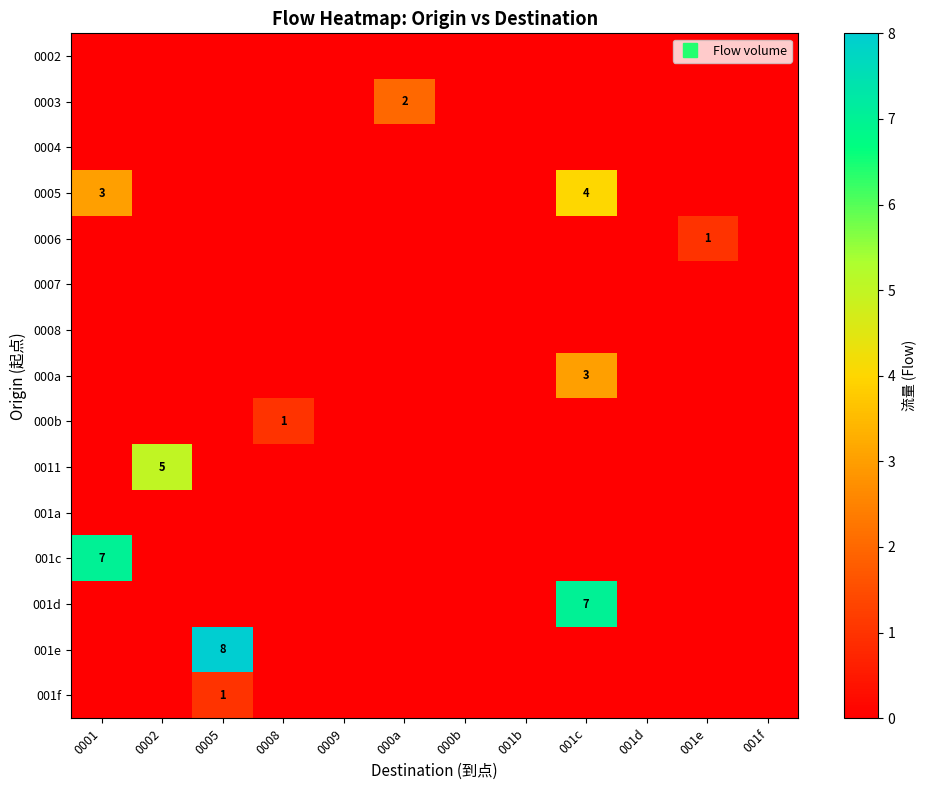

The row_0 series shows 0 at 0002. True or false?

True